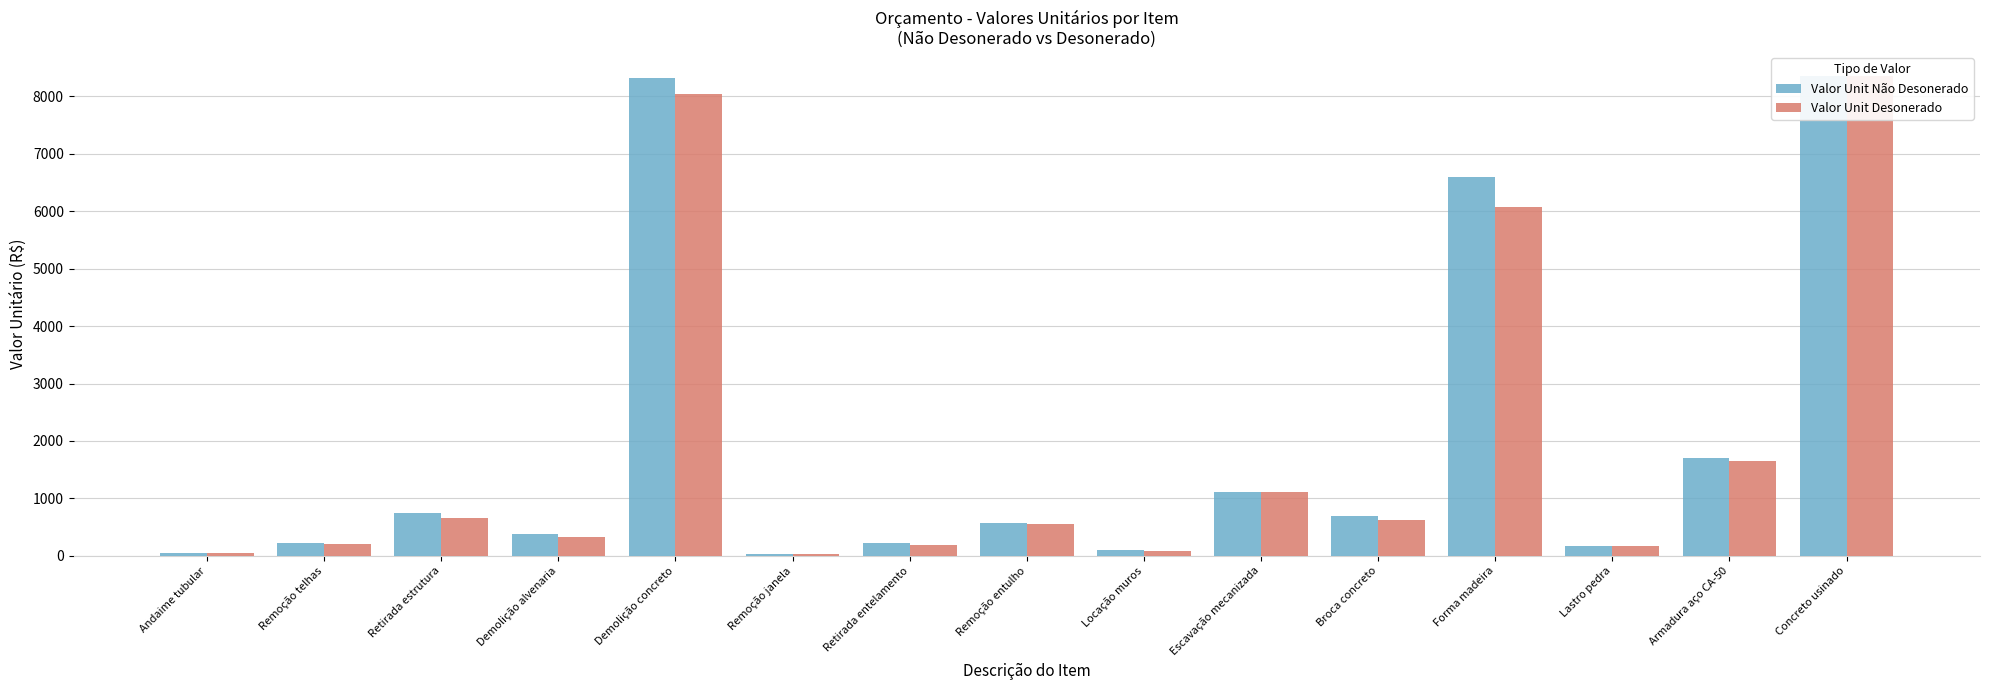

Where is Valor Unit Desonerado nearest to the value 4192?

Forma madeira